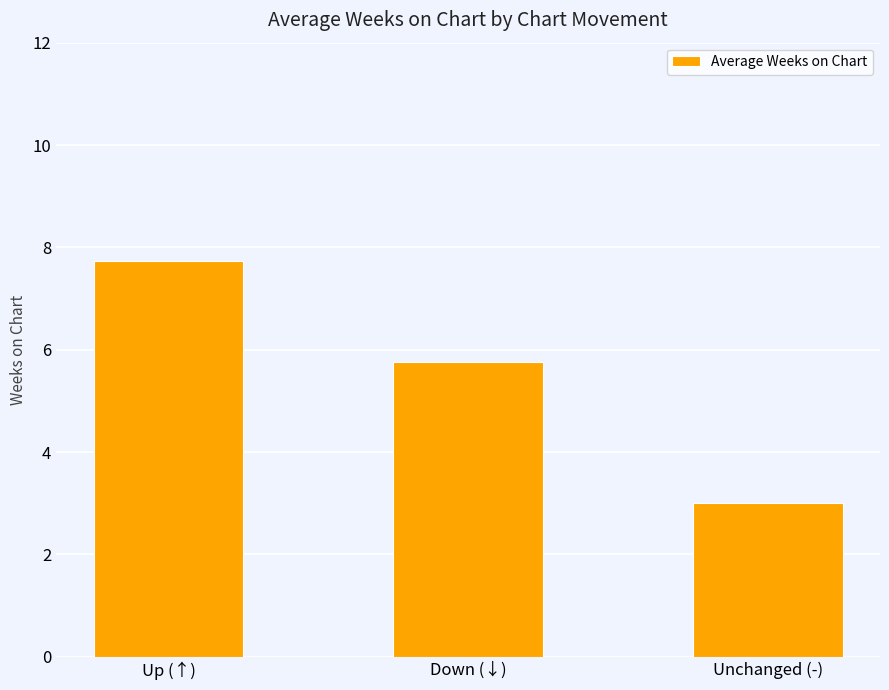

Rank the categories by value from lowest to highest.

Unchanged (-), Down (↓), Up (↑)